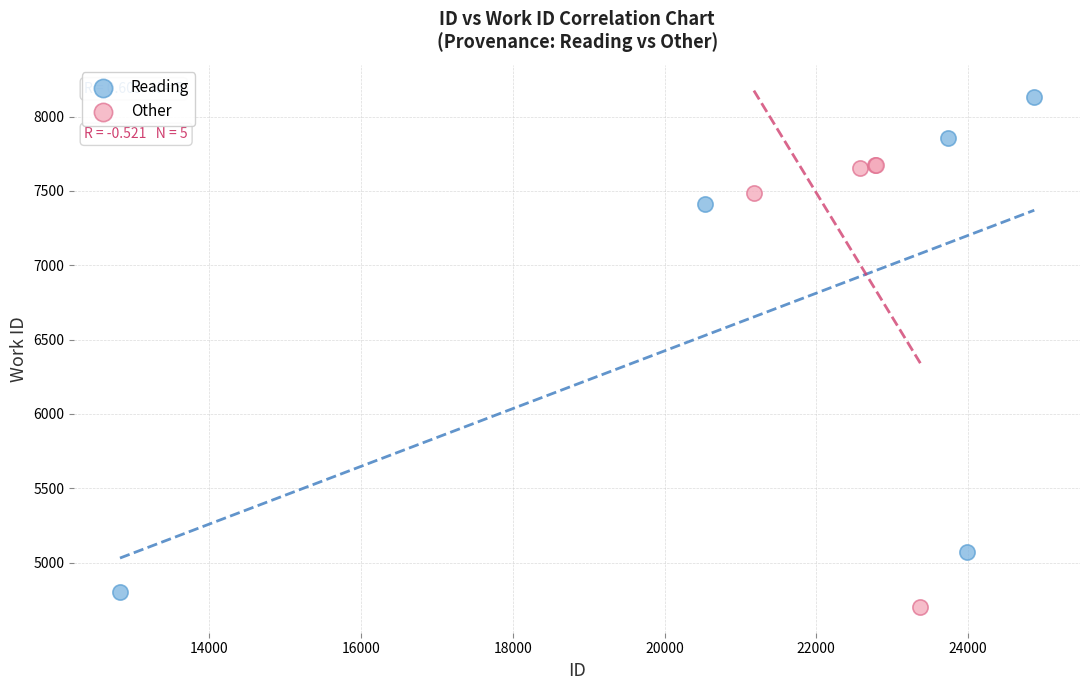

Which series has the widest spread of Y values?

Reading